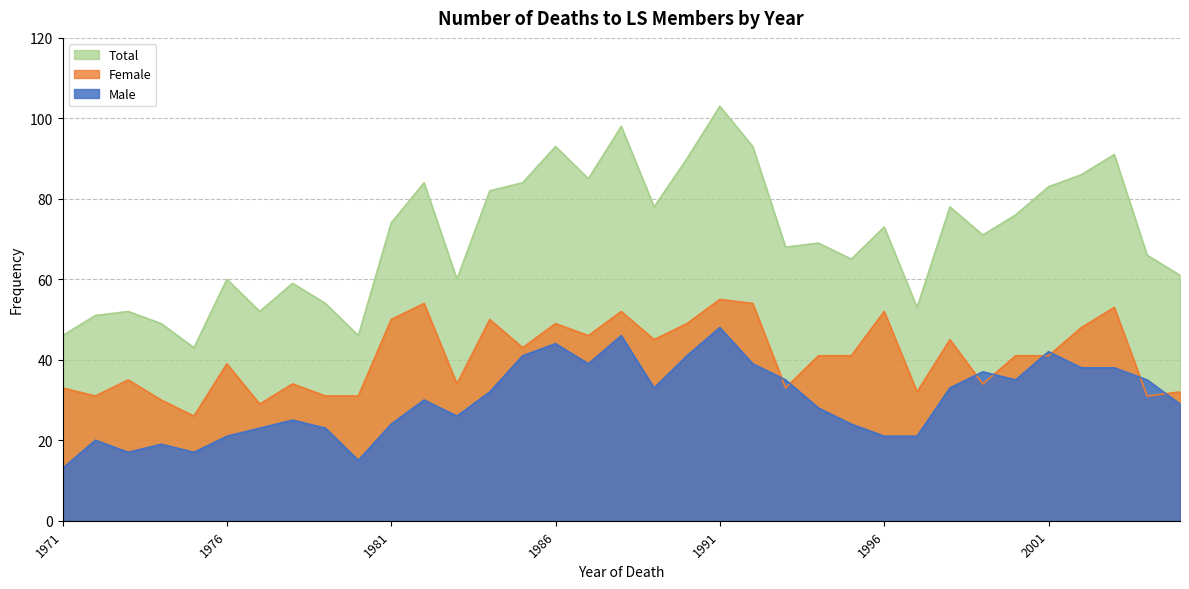

At which category is the sum across all series the highest?

1991